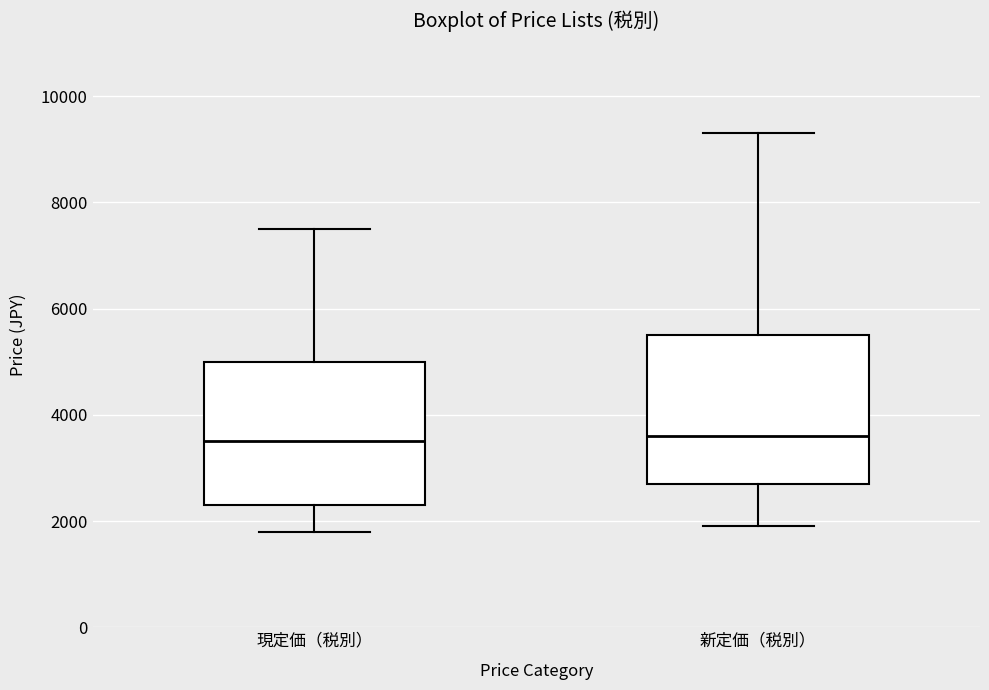

Reading left to right, transcribe this box plot: for each box, give where its median line is, the range the box spans, and where its two whiskers end, as read against the y-axis. The values are not printed on the chart, so give them approximately, as read against the axis.

現定価（税別）: median 3600, box 2400 to 5000, whiskers 1800 to 7600
新定価（税別）: median 3600, box 2800 to 5600, whiskers 2000 to 9400